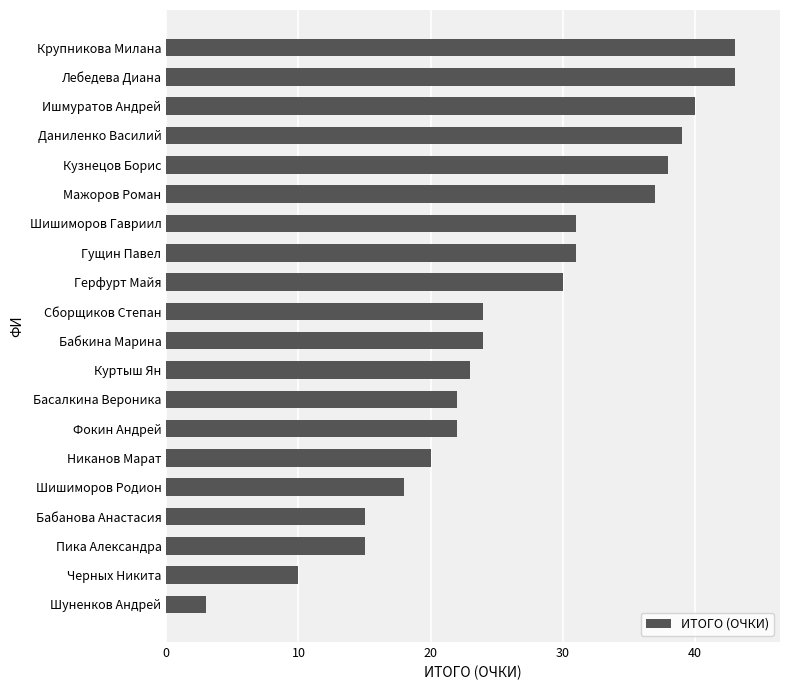

What is the difference between the maximum and minimum values?

40